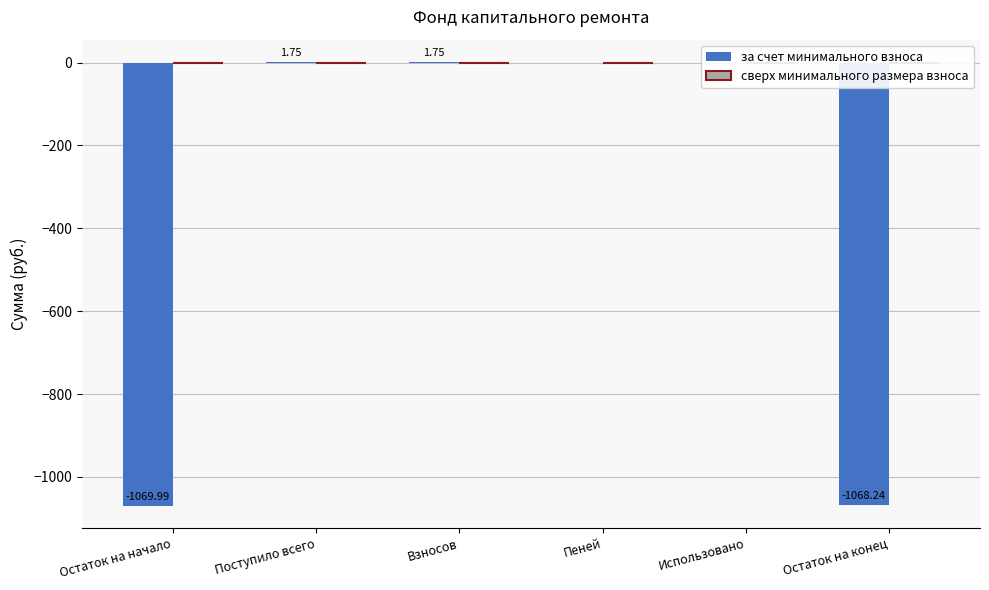

At which label does the data first exceed 0?

Поступило всего